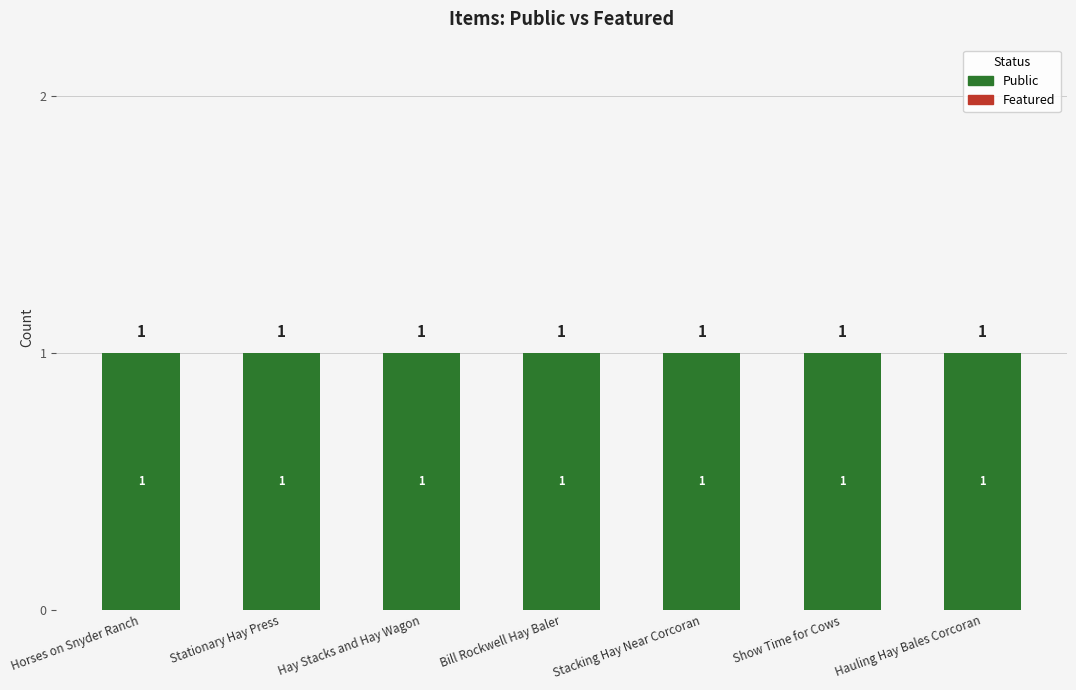

At how many categories does at least one series exceed 0?

7